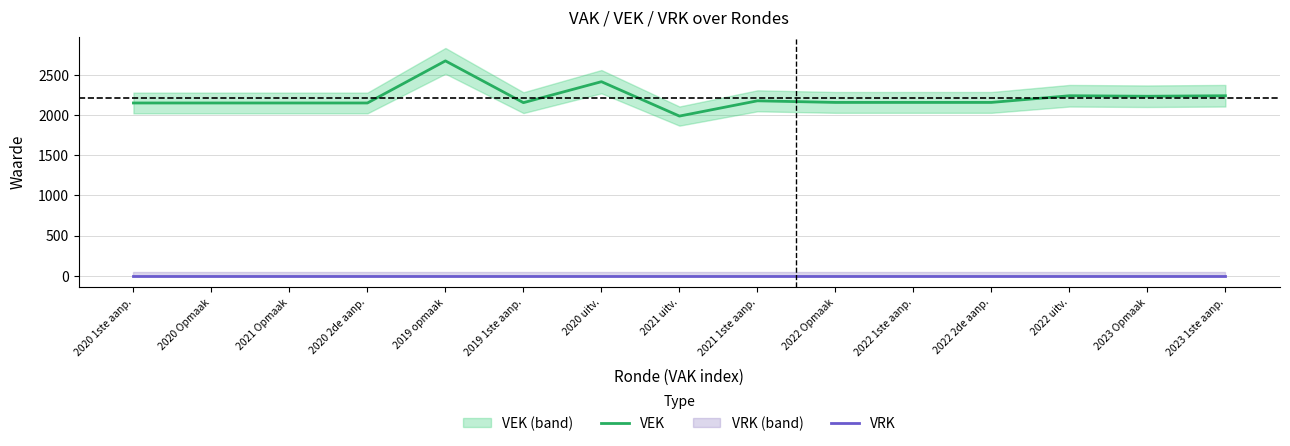

What is the difference between the highest and lowest values at 2022 1ste aanp.?

2158